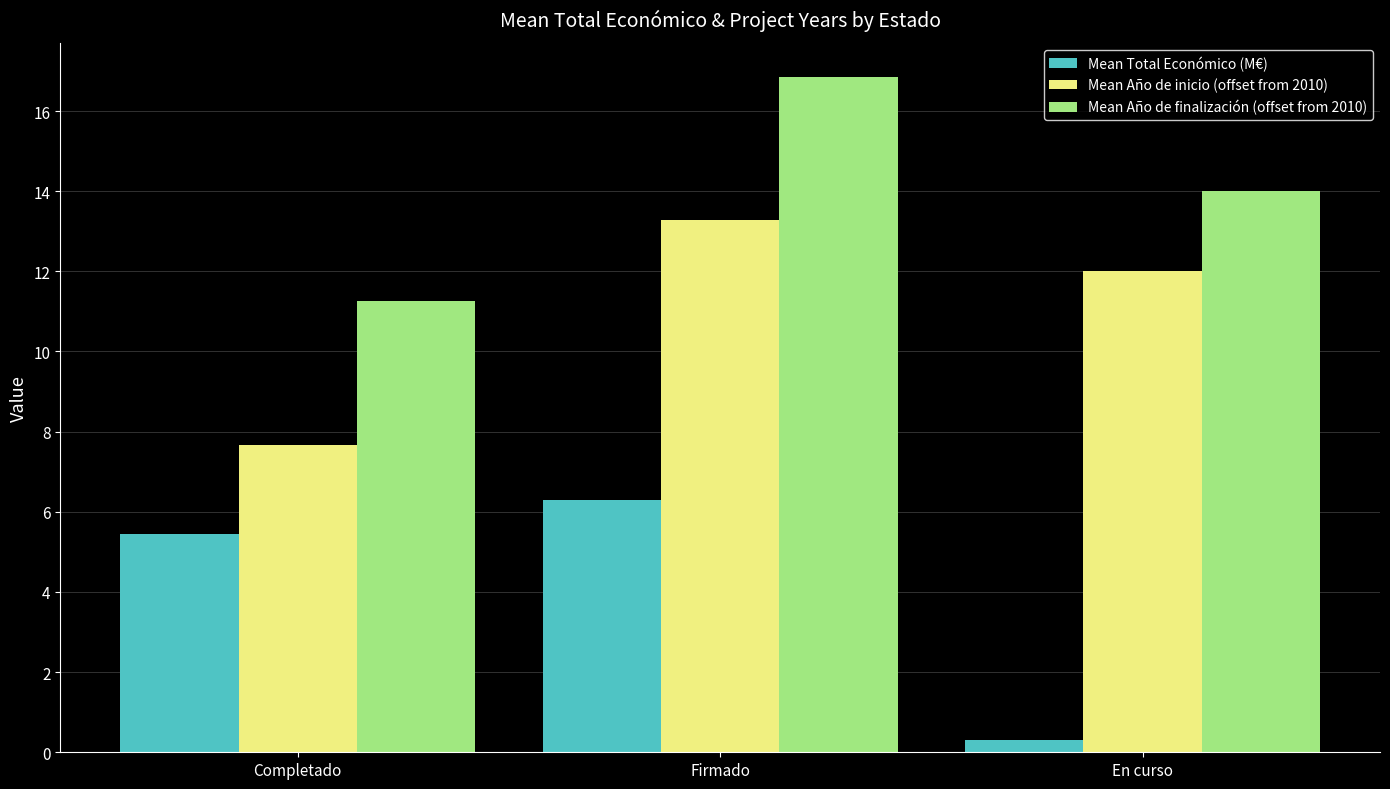

At which category is the sum across all series the highest?

Firmado